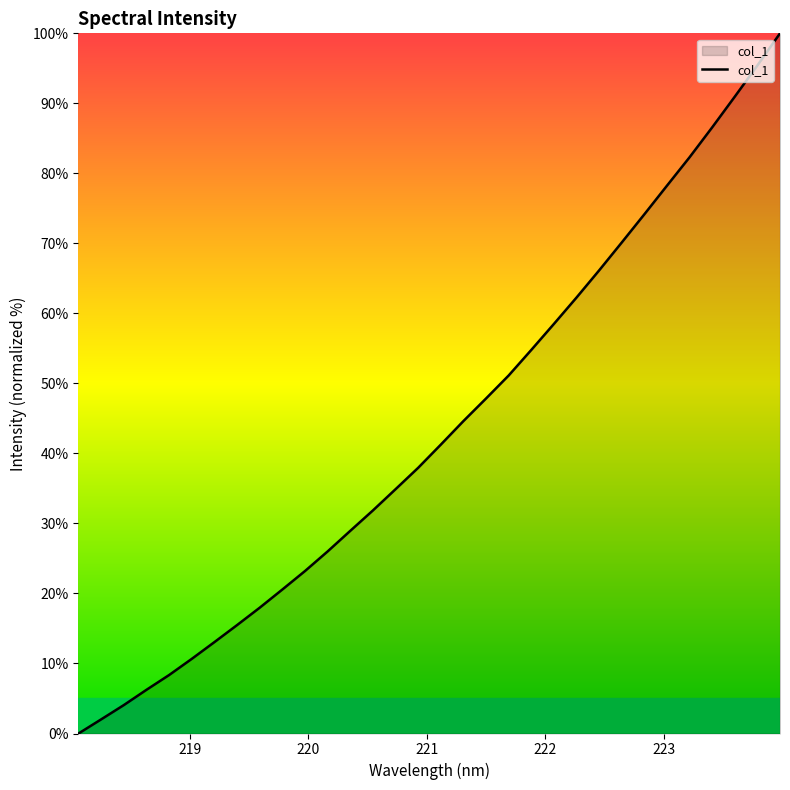

What is the average value?

43.3